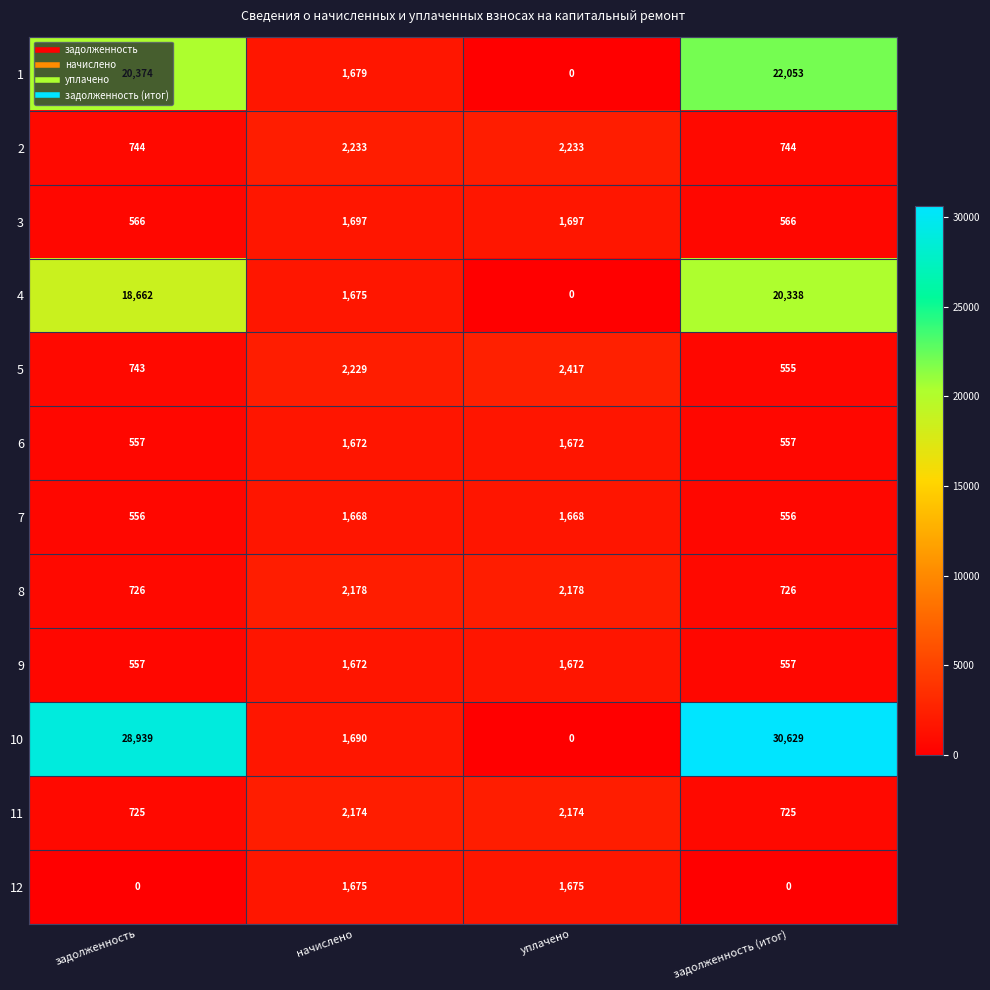

Which category has the lowest value in the 4 series?

уплачено